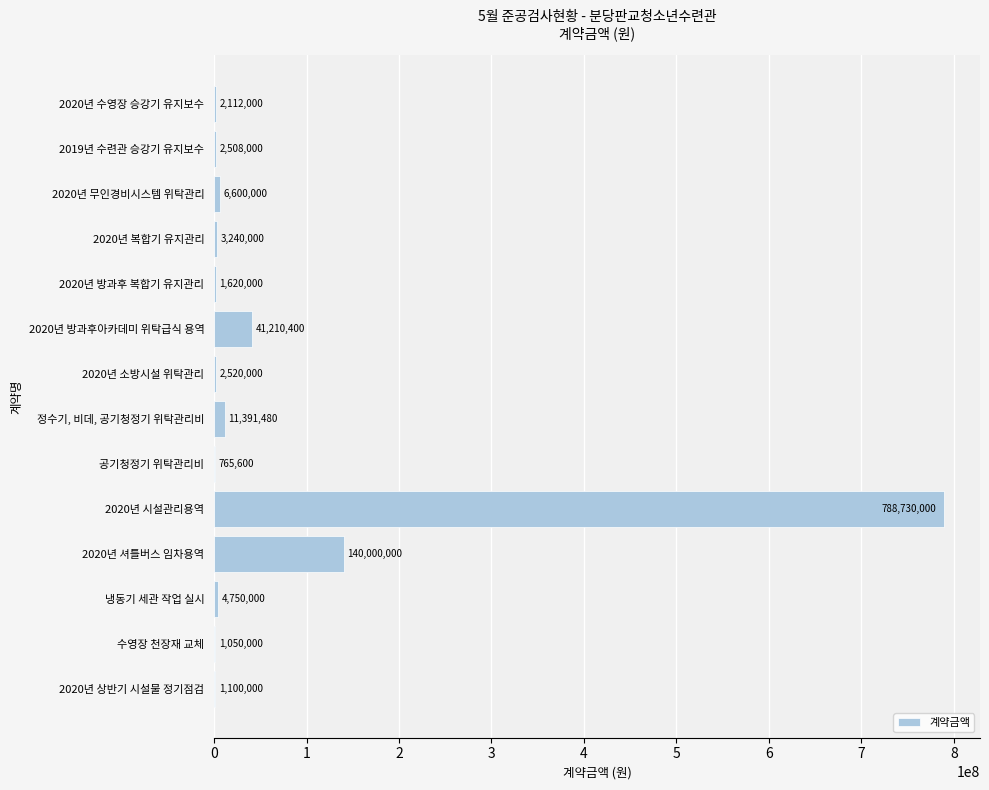

Reading top to bottom, extract all data points from this chart.

2020년 수영장 승강기 유지보수=2112000	2019년 수련관 승강기 유지보수=2508000	2020년 무인경비시스템 위탁관리=6600000	2020년 복합기 유지관리=3240000	2020년 방과후 복합기 유지관리=1620000	2020년 방과후아카데미 위탁급식 용역=41210400	2020년 소방시설 위탁관리=2520000	정수기, 비데, 공기청정기 위탁관리비=11391480	공기청정기 위탁관리비=765600	2020년 시설관리용역=788730000	2020년 셔틀버스 임차용역=140000000	냉동기 세관 작업 실시=4750000	수영장 천장재 교체=1050000	2020년 상반기 시설물 정기점검=1100000